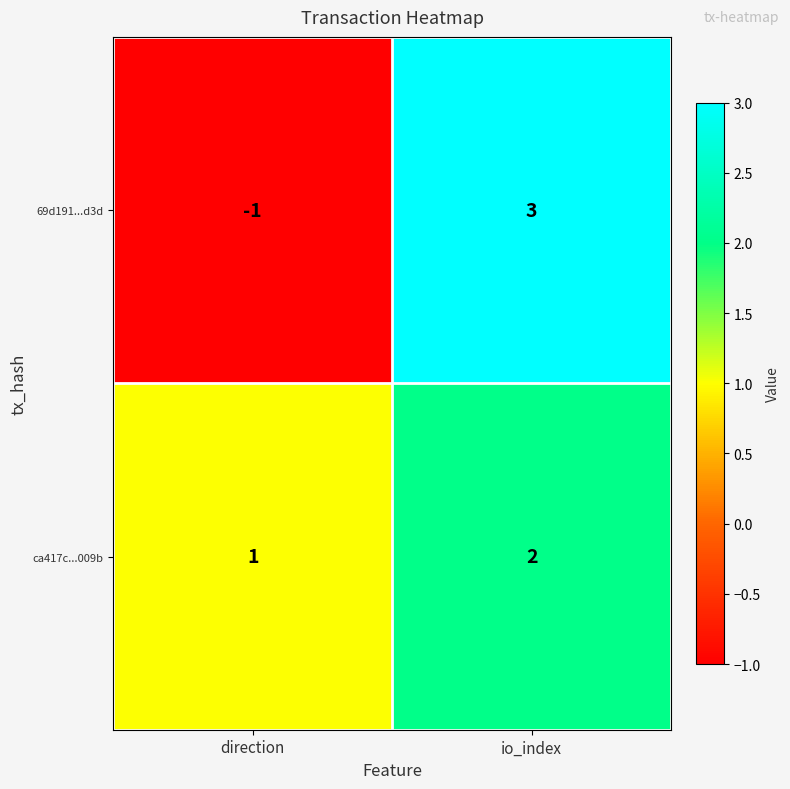

List the series in order of their overall mean, lowest first.

69d191...d3d, ca417c...009b